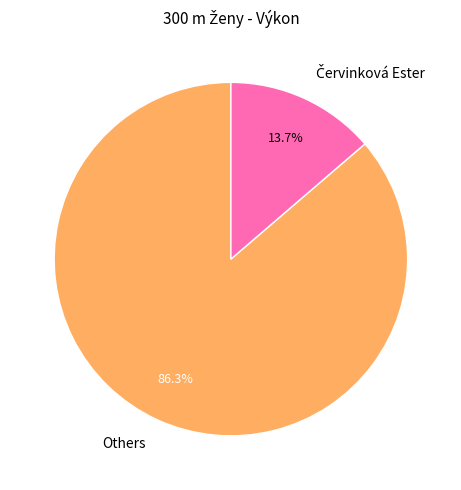

What percentage is NOT represented by Others?

13.7%